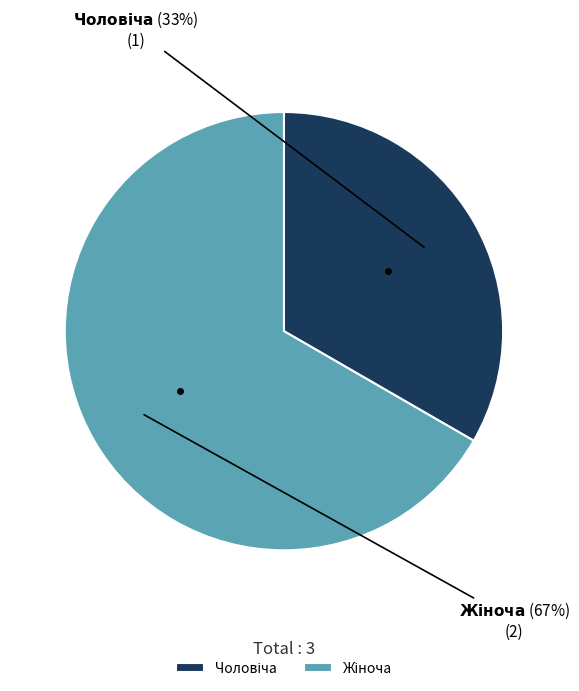

Is there any slice that represents more than half of the pie?

Yes